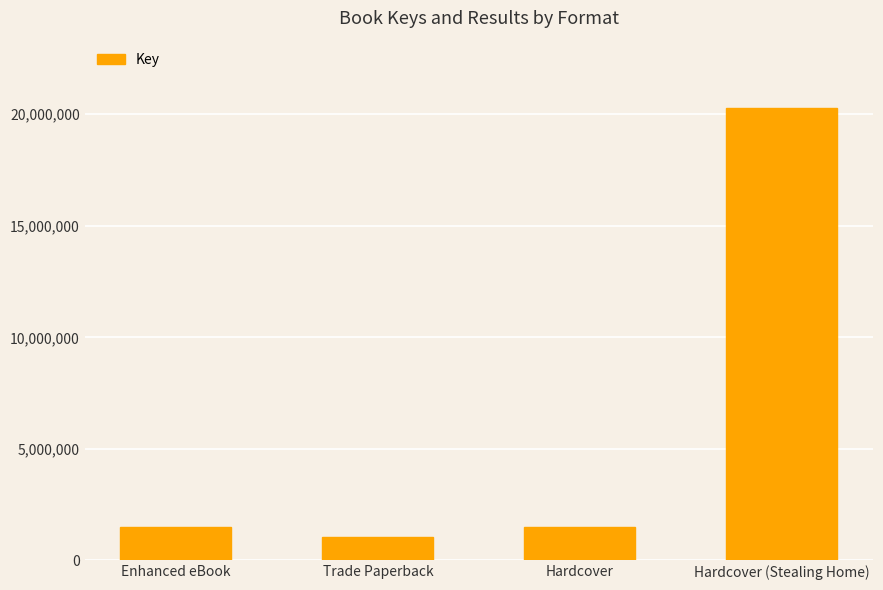

What is the maximum value shown in the chart?

20261038